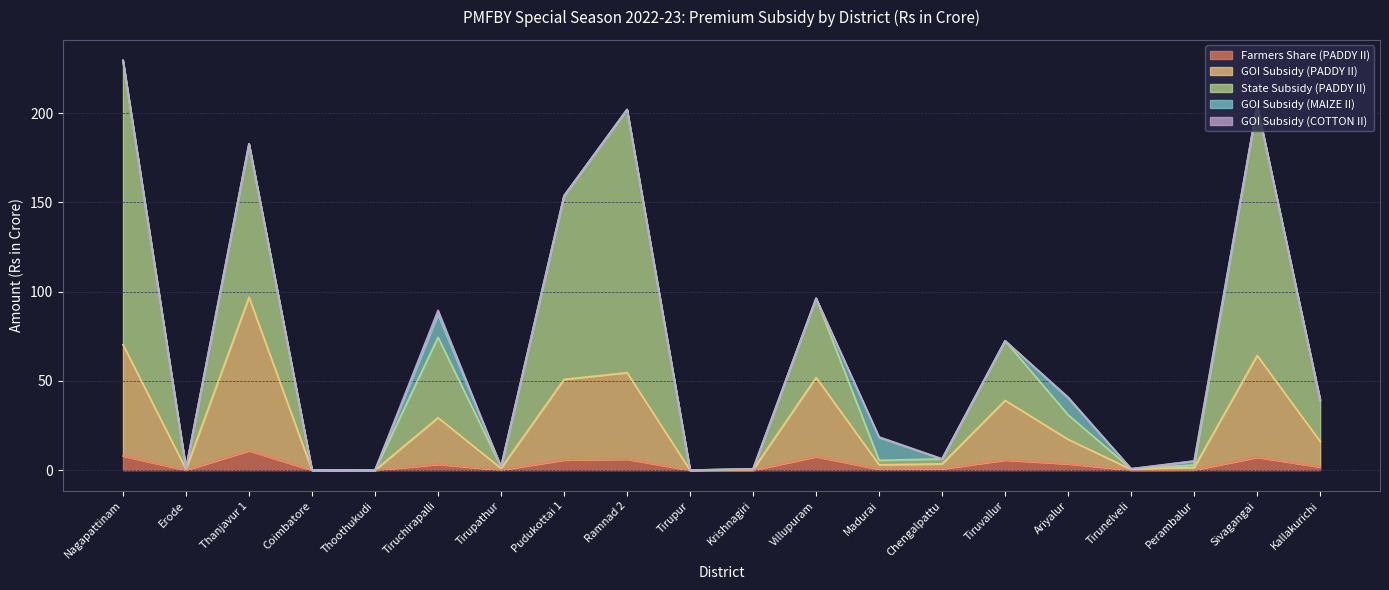

What is the highest value of the Farmers Share (PADDY II) series?

11.0